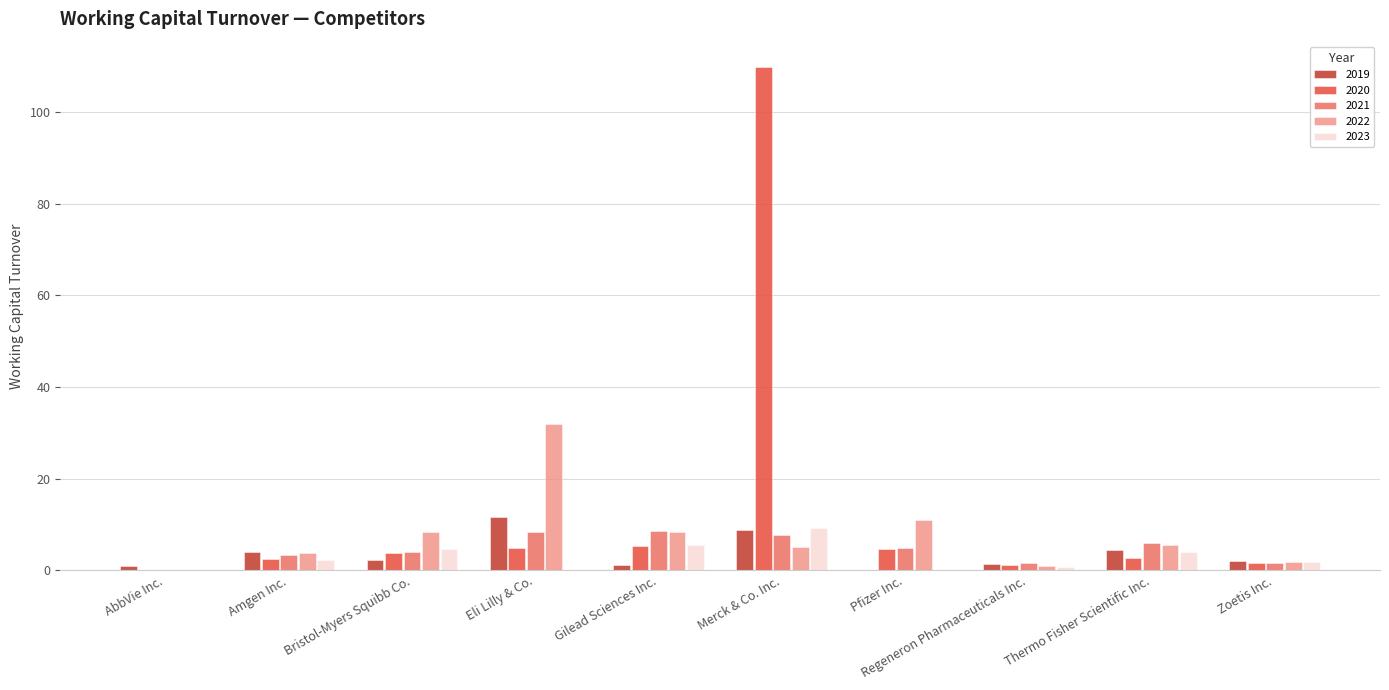

What is the spread (max minus min) of values at Eli Lilly & Co.?

31.8